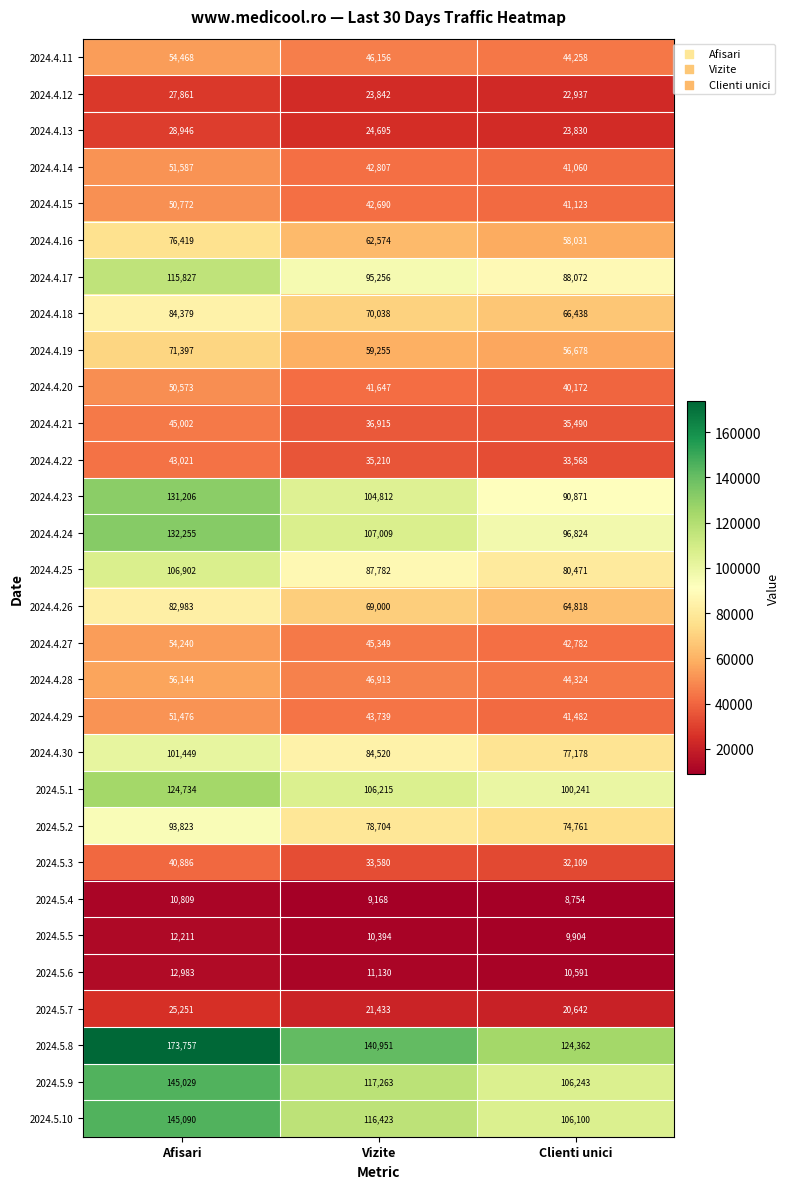

Where does the 2024.4.11 series first go above 46156?

Afisari